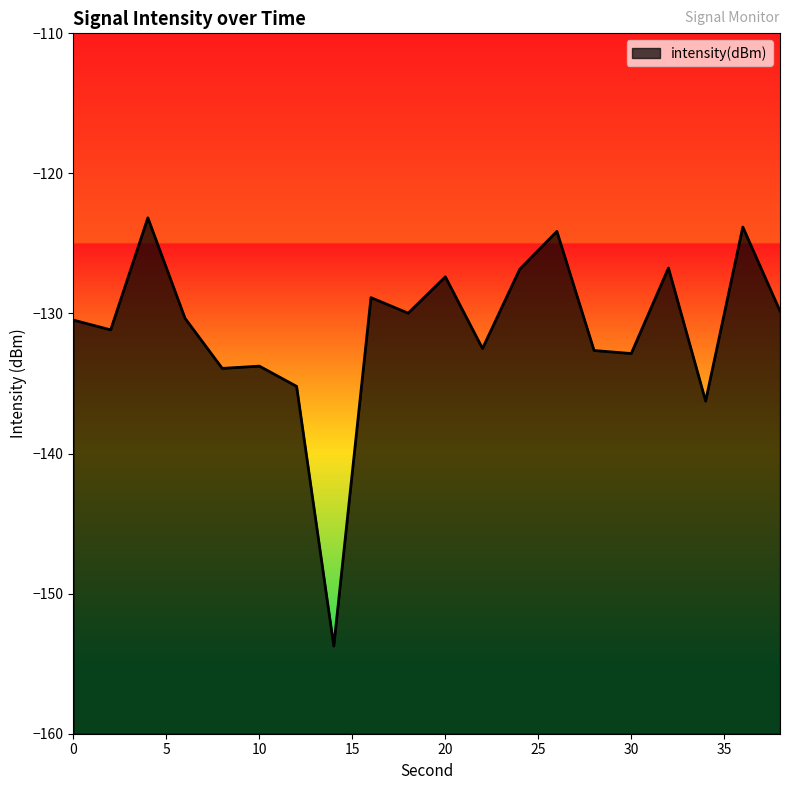

At which category does the data reach its first local valley?

2